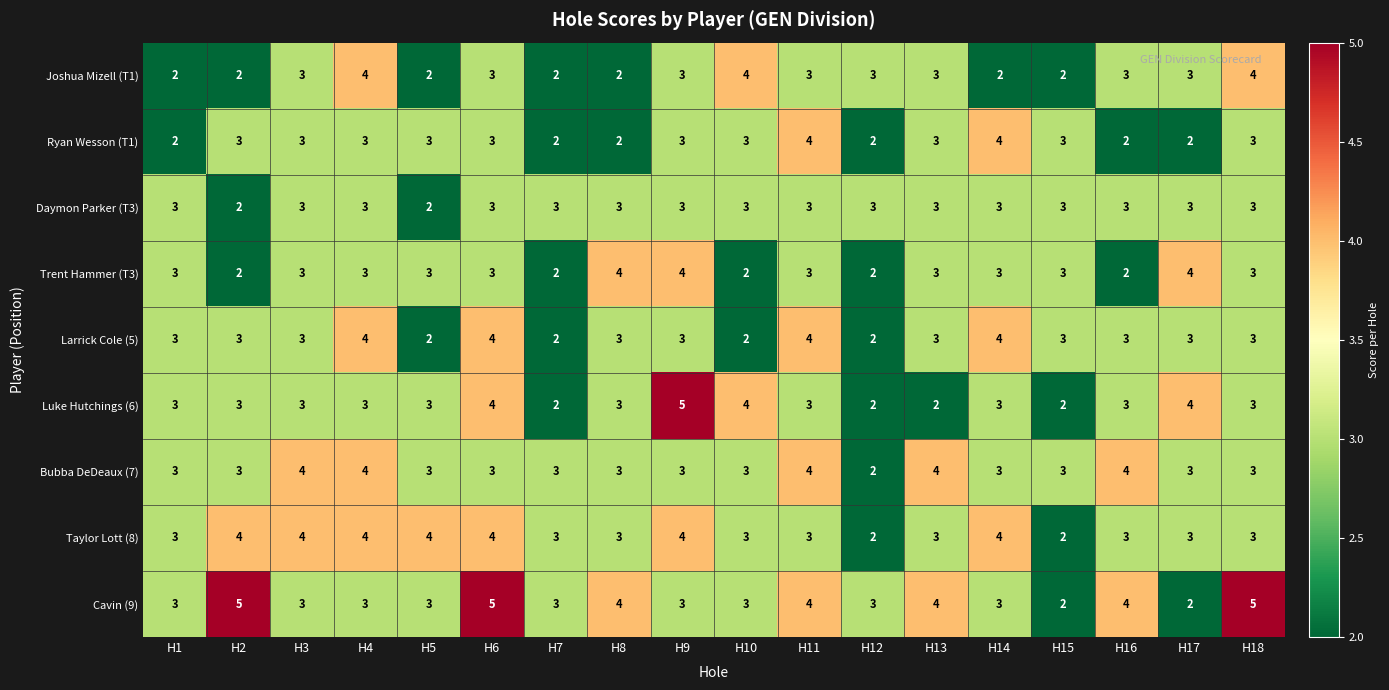

Is it true that Bubba DeDeaux (7) equals 1 at H6?

False